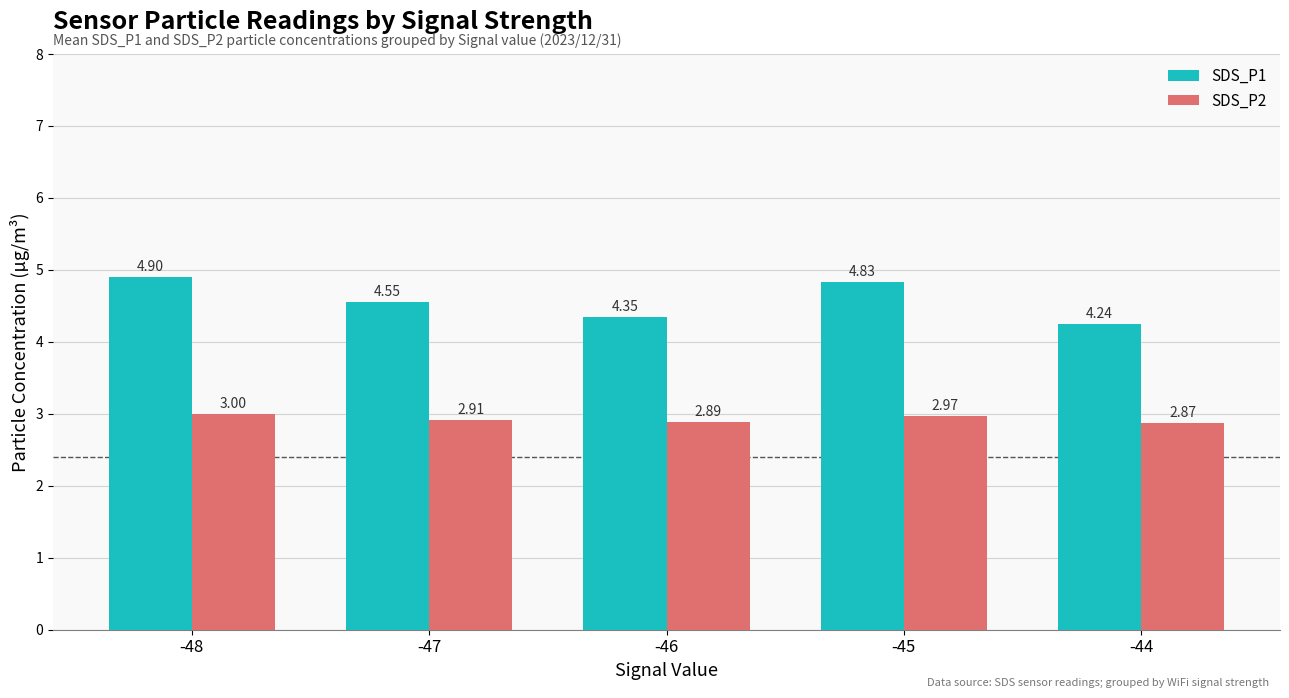

Rank the series by their average value, from lowest to highest.

SDS_P2, SDS_P1